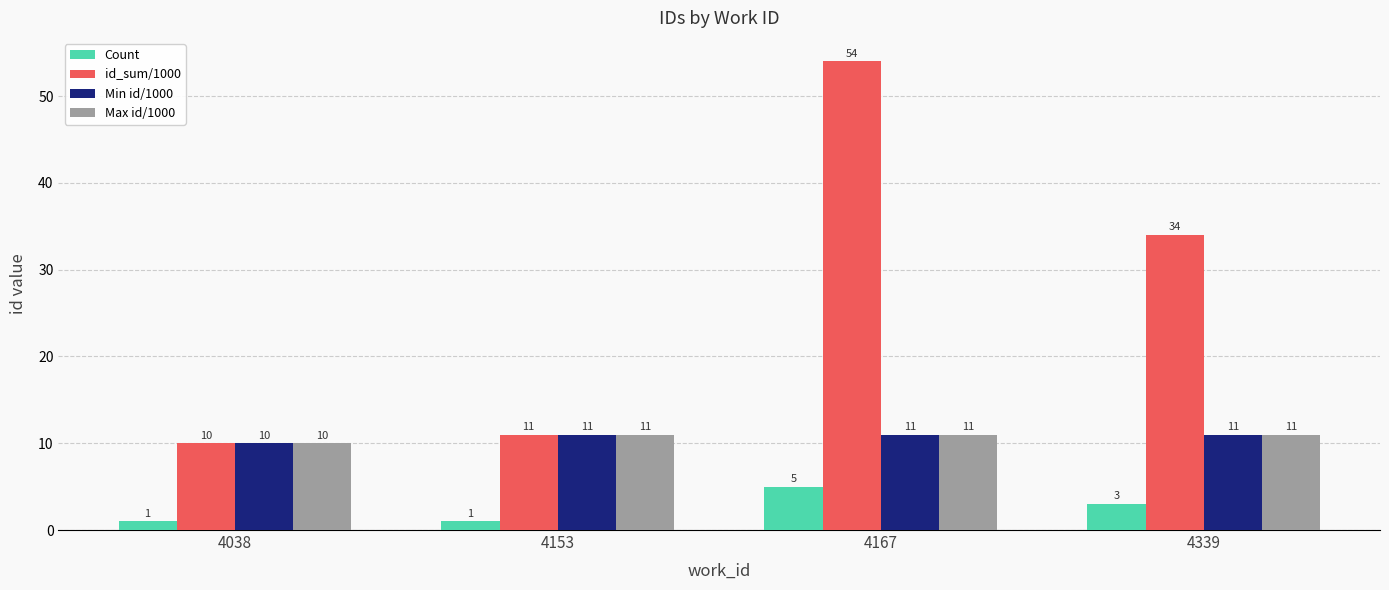

What is the difference between the maximum and minimum values in the id_sum/1000 series?

44